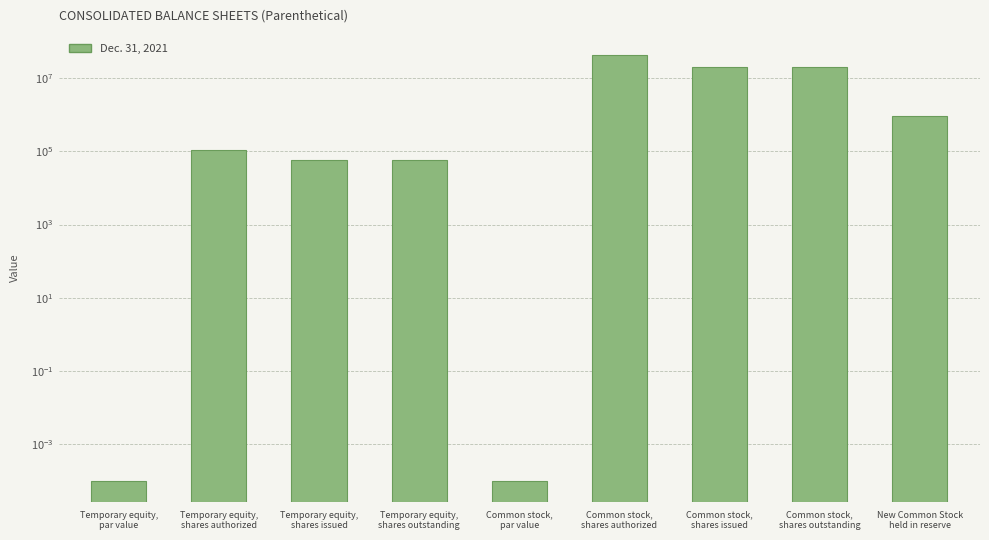

The chart shows a value of 0.0 at Temporary equity,
par value. True or false?

True